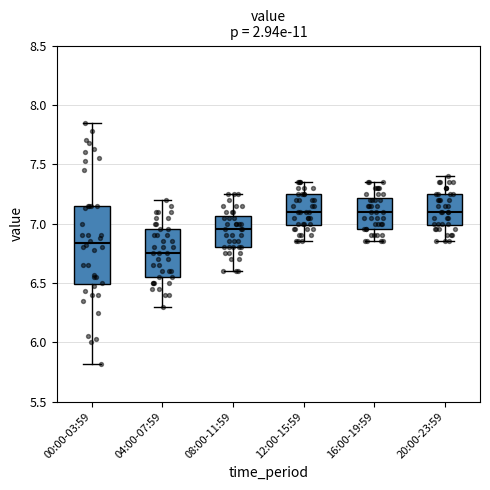

Reading left to right, read every box against the y-axis: the position of its median line, the range the box covers, and the ends of its whiskers. The values are not printed on the chart, so give them approximately, as read against the axis.

00:00-03:59: median 6.85, box 6.50 to 7.15, whiskers 5.80 to 7.85
04:00-07:59: median 6.75, box 6.55 to 6.95, whiskers 6.30 to 7.20
08:00-11:59: median 6.95, box 6.80 to 7.05, whiskers 6.60 to 7.25
12:00-15:59: median 7.10, box 7.00 to 7.25, whiskers 6.85 to 7.35
16:00-19:59: median 7.10, box 6.95 to 7.20, whiskers 6.85 to 7.35
20:00-23:59: median 7.10, box 7.00 to 7.25, whiskers 6.85 to 7.40